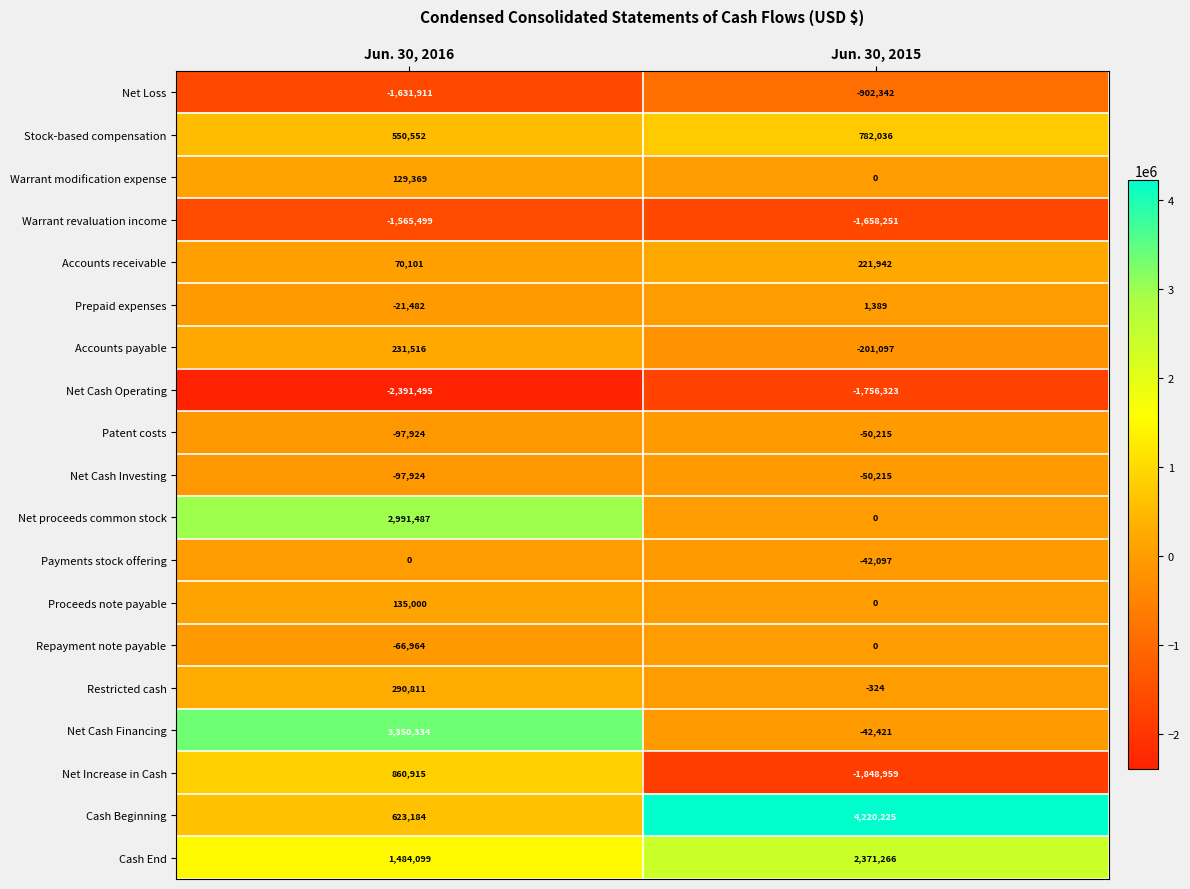

True or false: Warrant modification expense has a value of 129369 at Jun. 30, 2016.

True